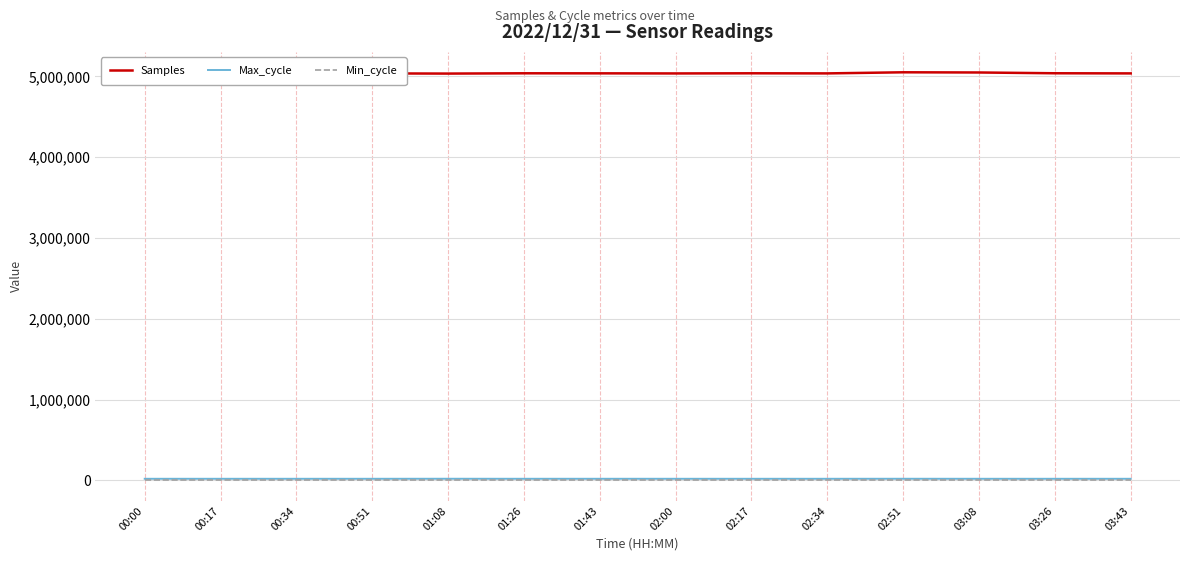

Which series has the largest total across all categories?

Samples